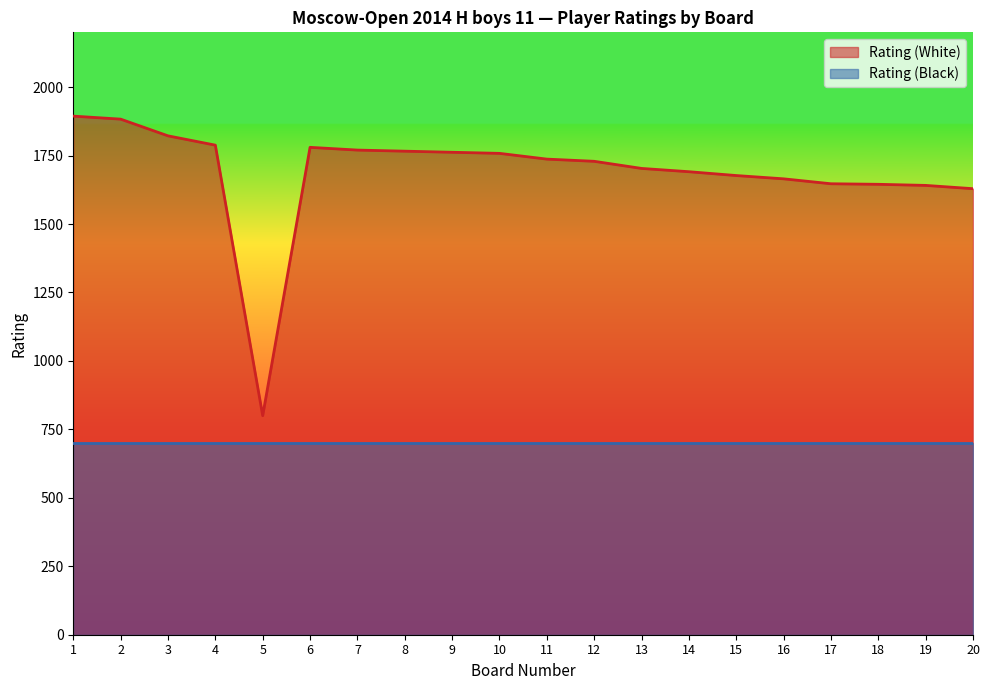

How many points are lower than both their immediate neighbors (excluding endpoints)?

1